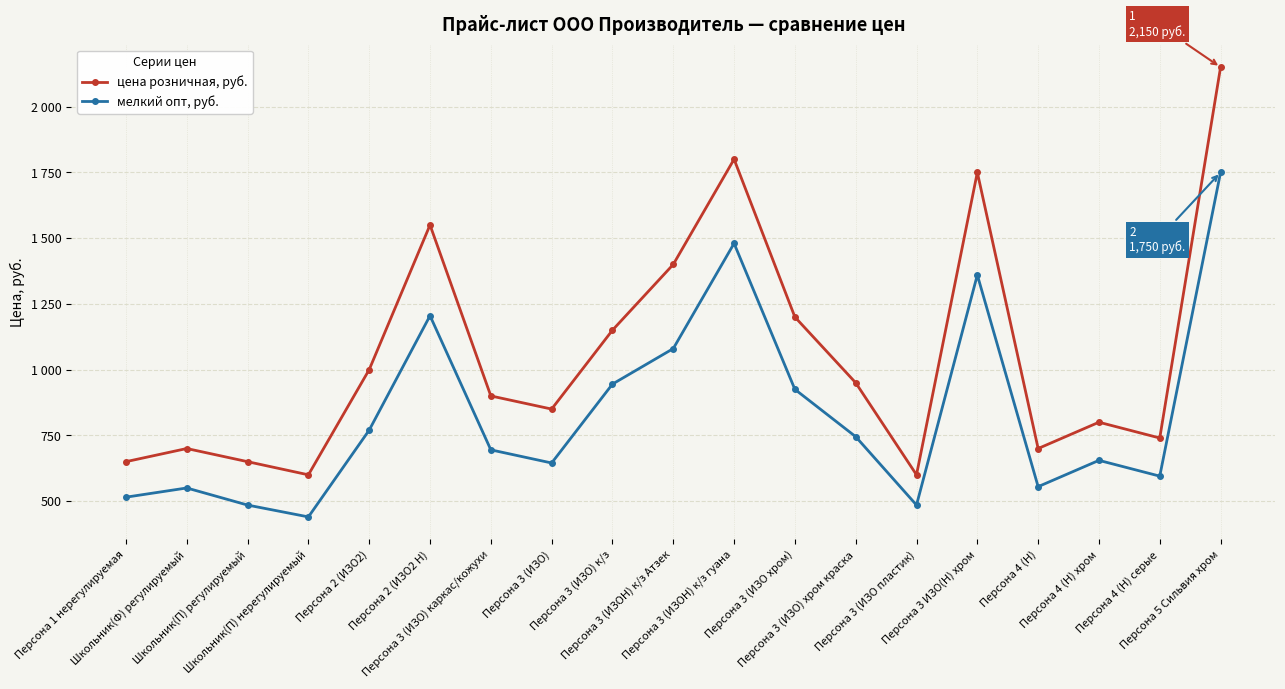

What is the average value of the цена розничная, руб. series?

1060